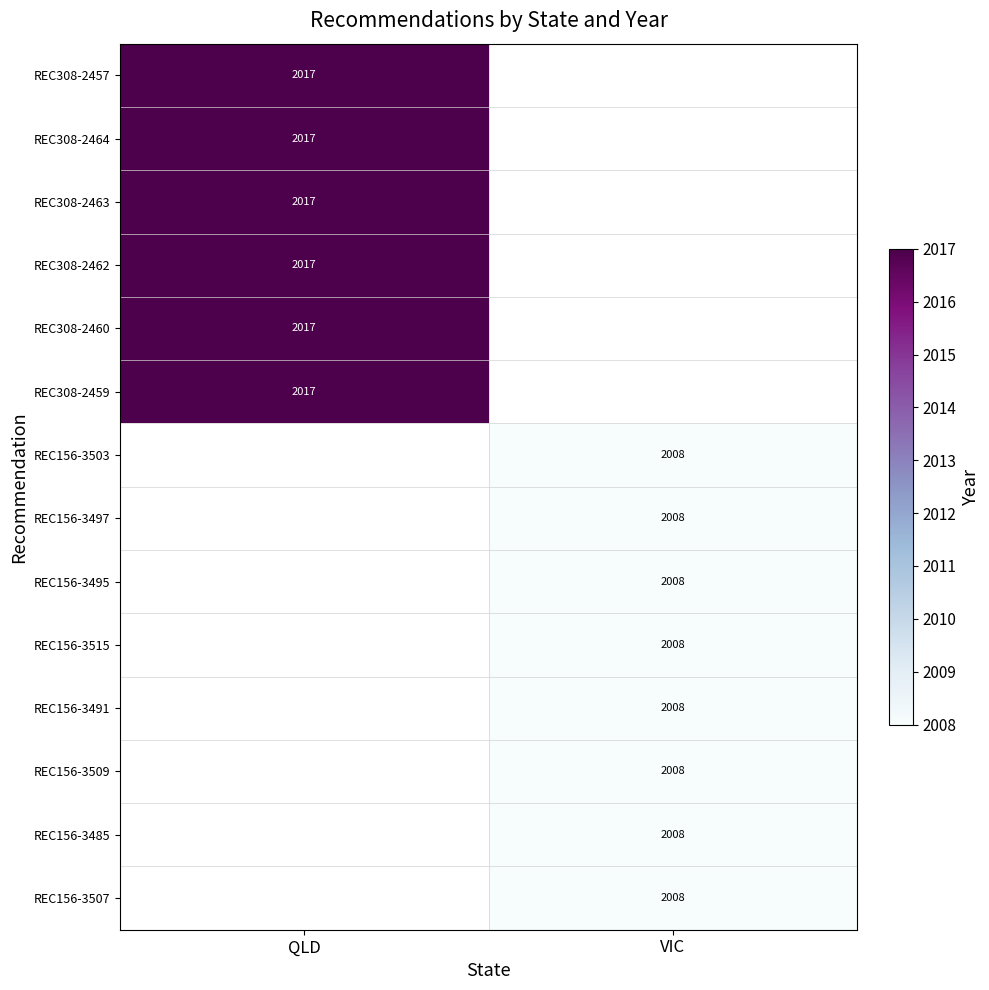

How many series are shown in this chart?

14